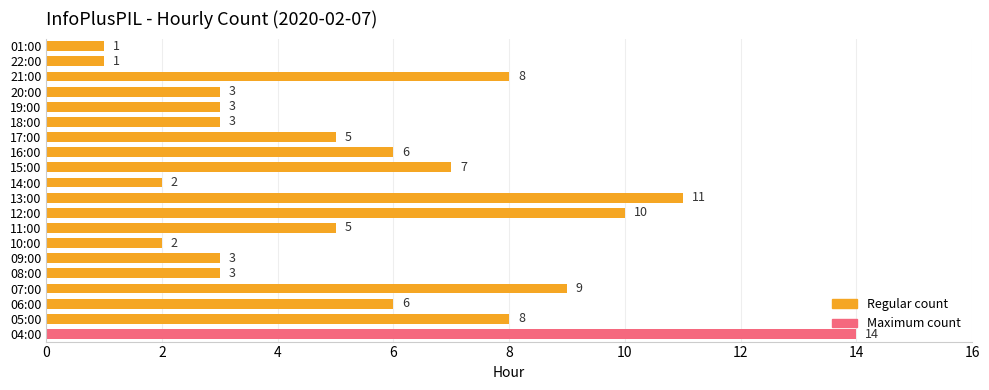

True or false: the data shows 6 at 16:00.

True